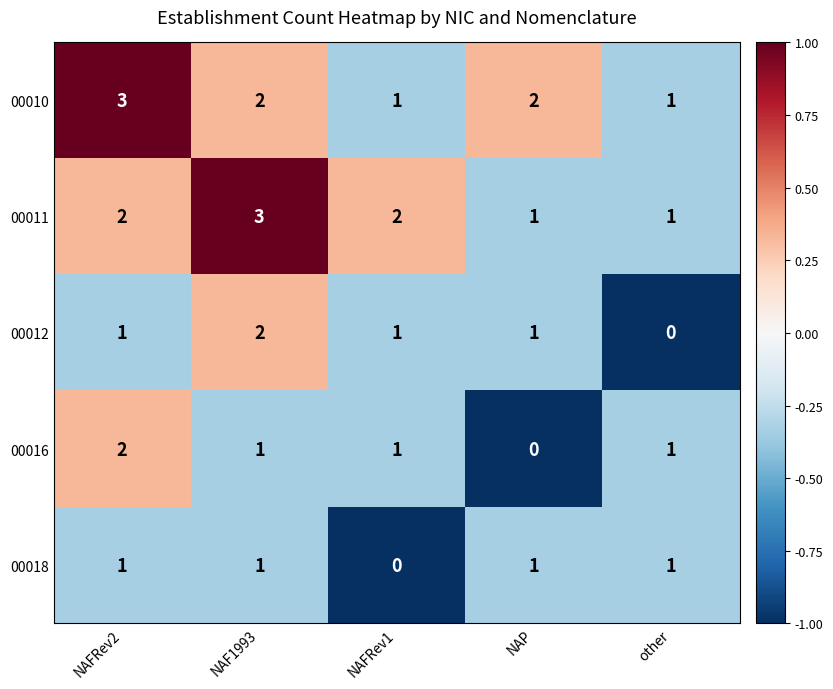

At how many categories does at least one series exceed 0?

5